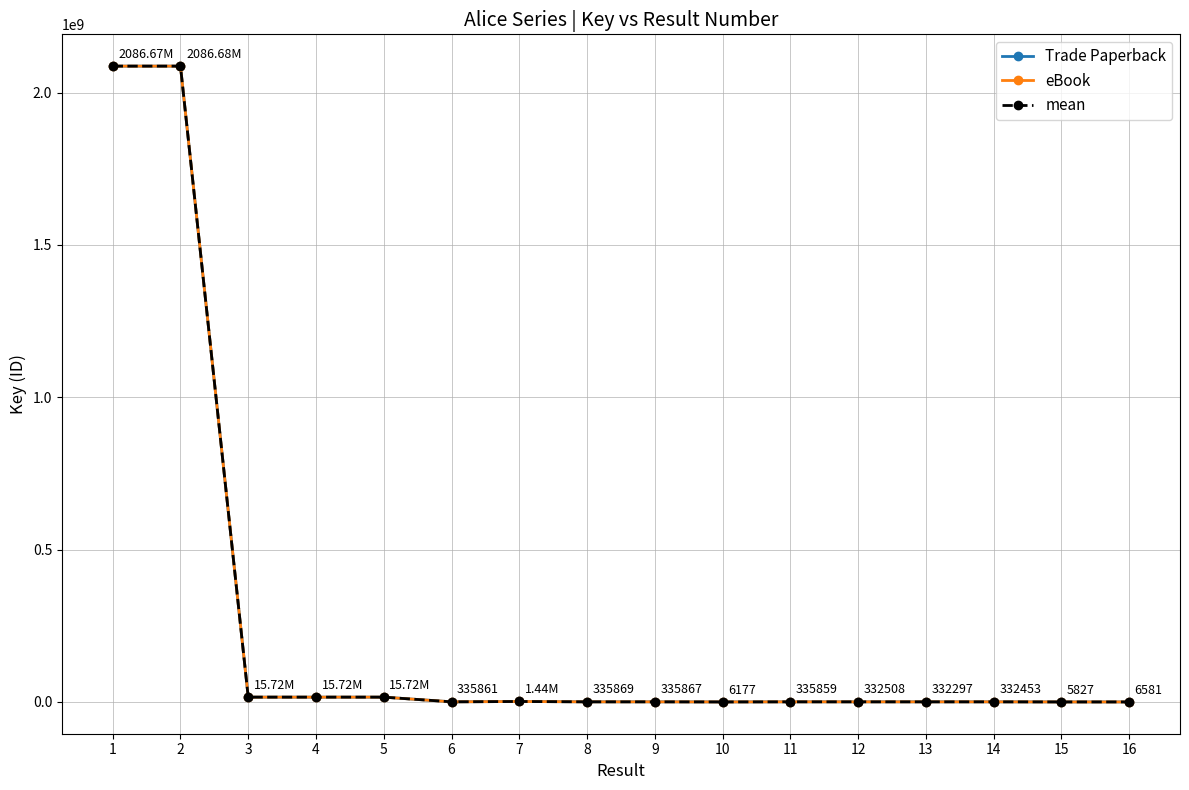

At 2, list the series in order from smallest to largest.

Trade Paperback, eBook, mean